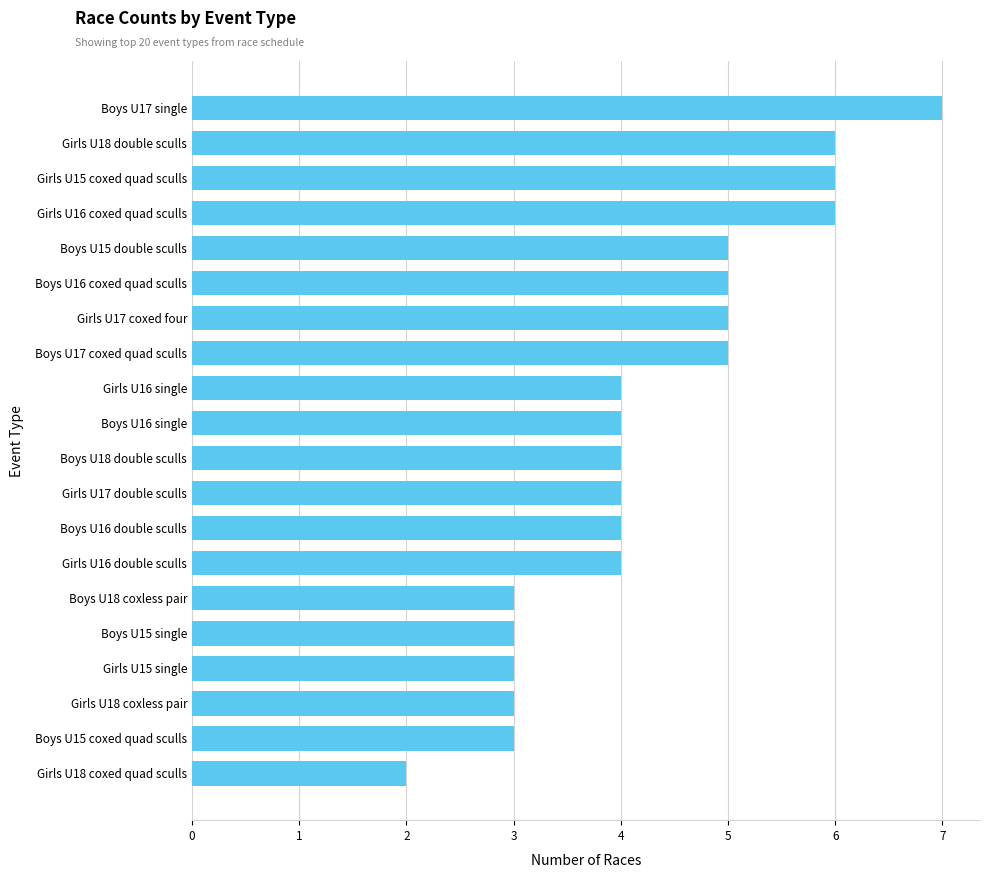

The value at Boys U18 double sculls is 1. True or false?

False